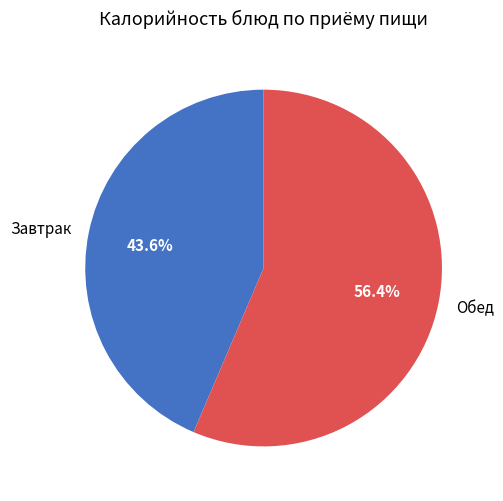

Approximately how many times larger is the value at Завтрак compared to Обед?

0.8